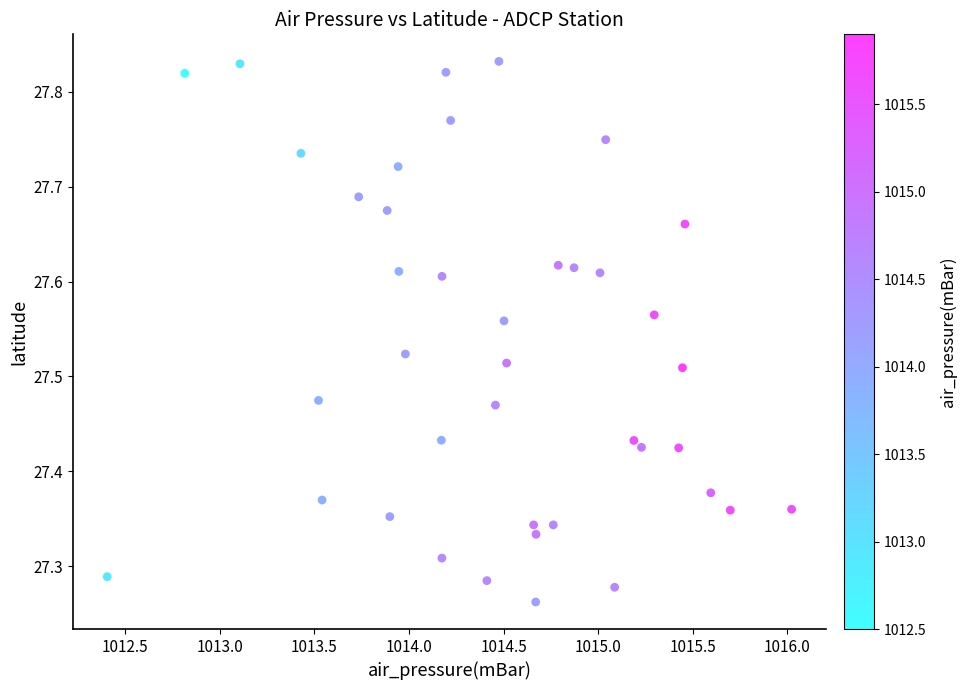

What is the range of X values (max minus min)?

3.6